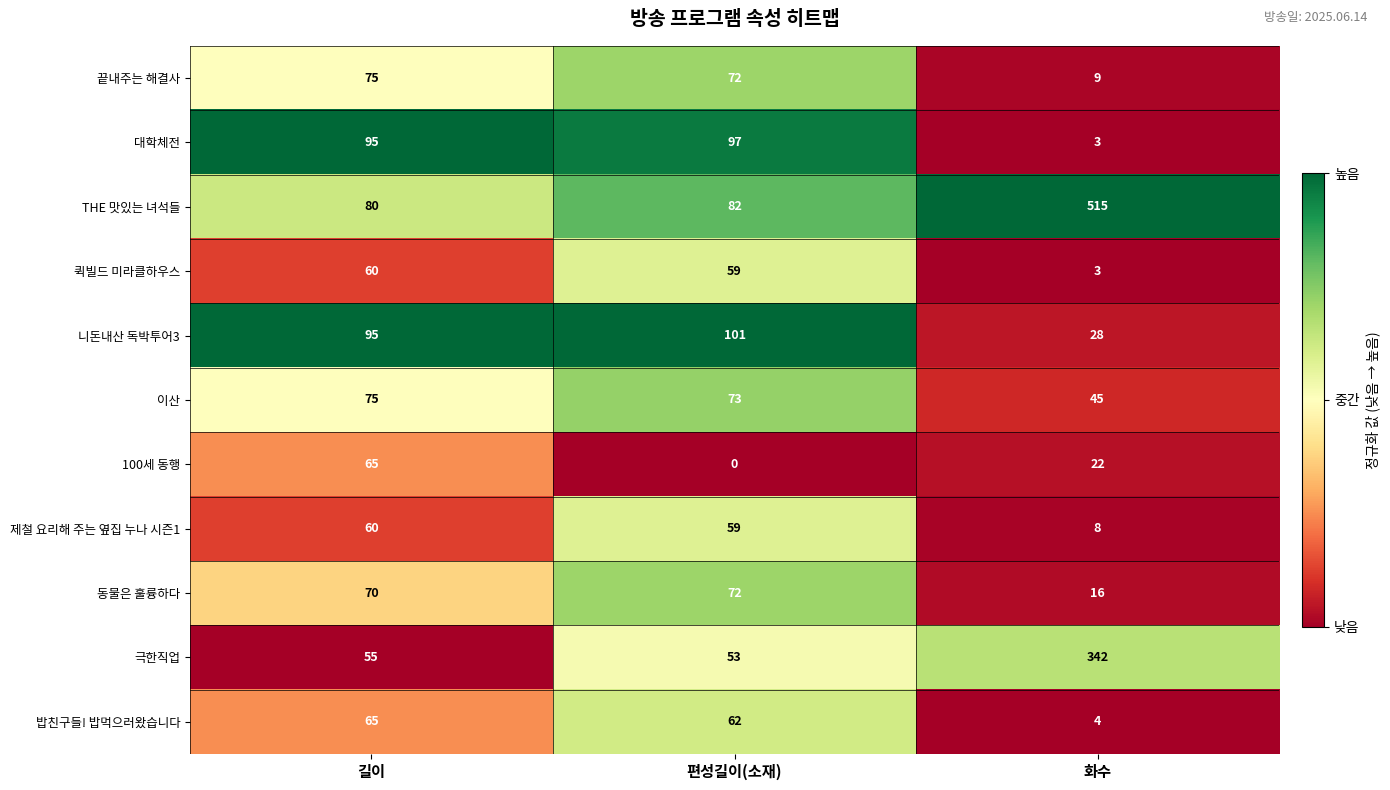

What is the spread (max minus min) of values at 화수?

512